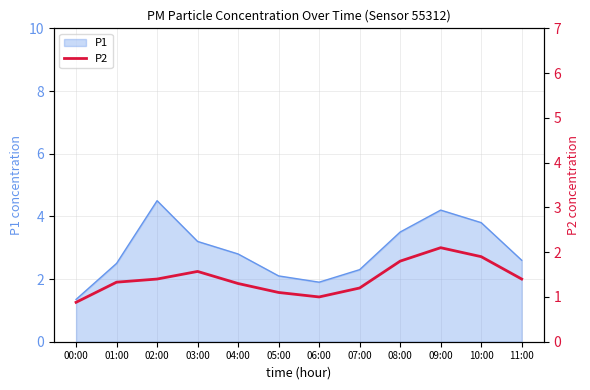

What is the change in value from 05:00 to 07:00?

+0.1